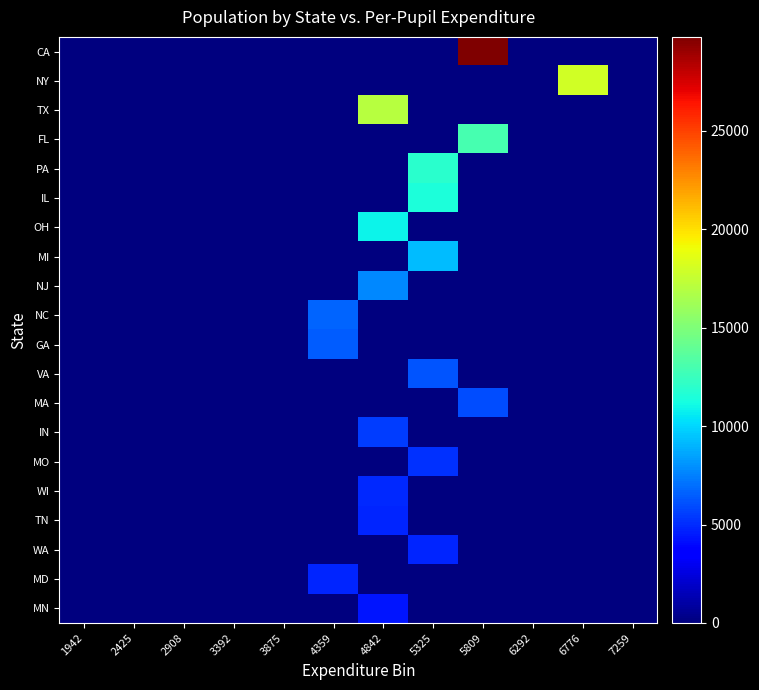

Which series has the largest range (max minus min)?

CA